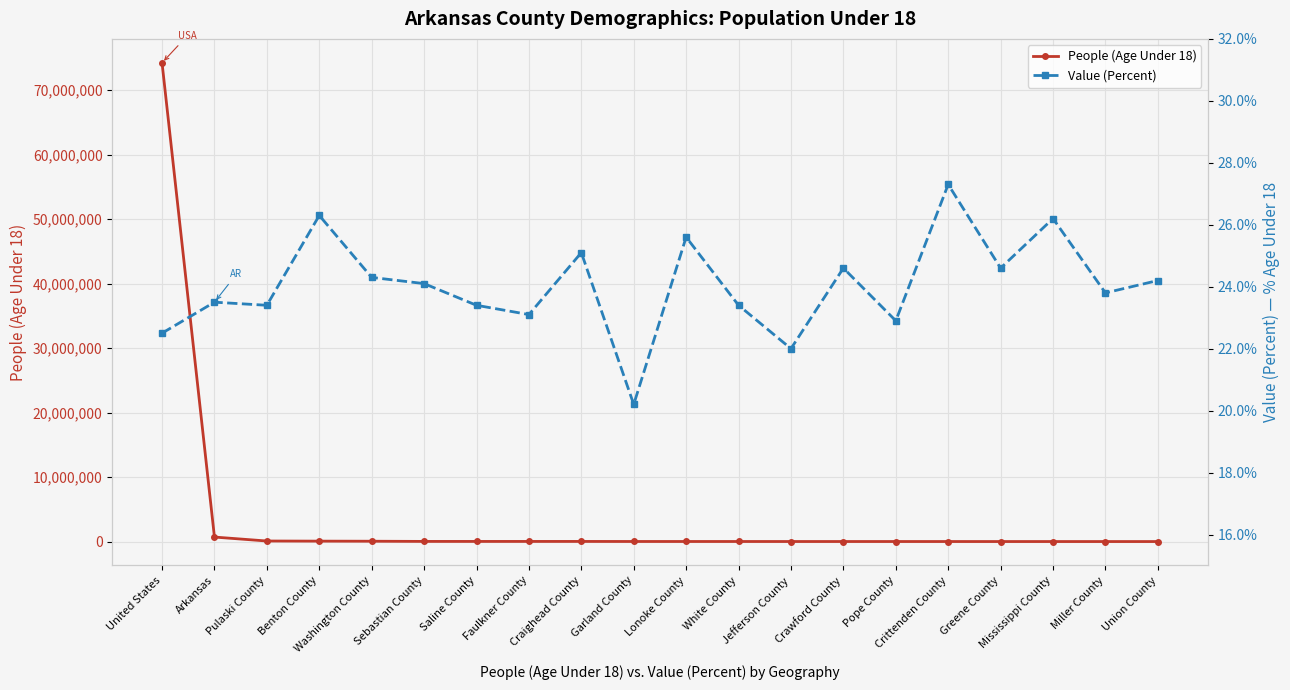

Reading right to left, transcribe all the data shown in this chart.

People (Age Under 18): 9493.0	10208.0	10776.0	11218.0	13189.0	14495.0	14882.0	14991.0	18056.0	18930.0	20144.0	27622.0	28508.0	28589.0	30855.0	59078.0	73183.0	92991.0	705785.0	74234075.0
Value (Percent): 24.2	23.8	26.2	24.6	27.3	22.9	24.6	22.0	23.4	25.6	20.2	25.1	23.1	23.4	24.1	24.3	26.3	23.4	23.5	22.5